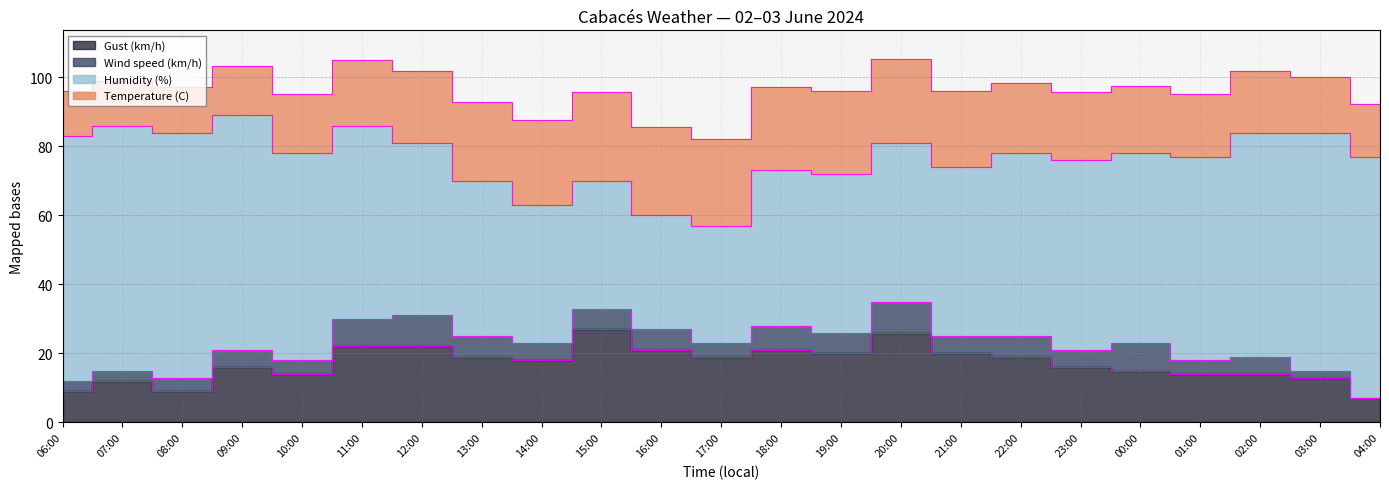

Is it true that Gust (km/h) equals 27.2 at 23:00?

False